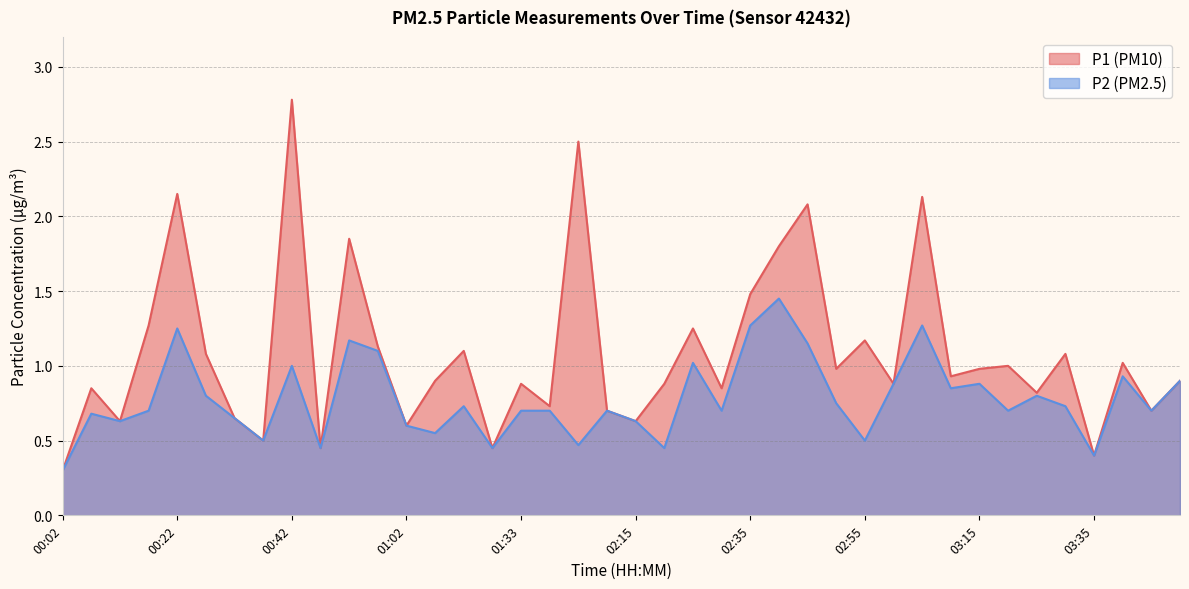

What is the difference between the second highest and second lowest values in the P2 series?

0.9